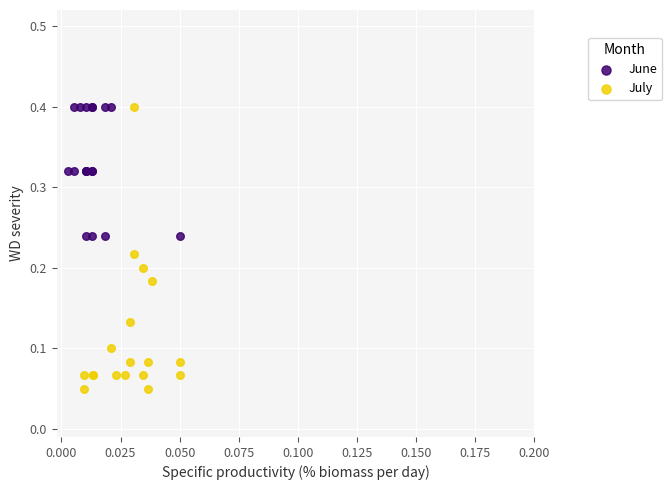

Which series reaches the minimum Y coordinate?

July